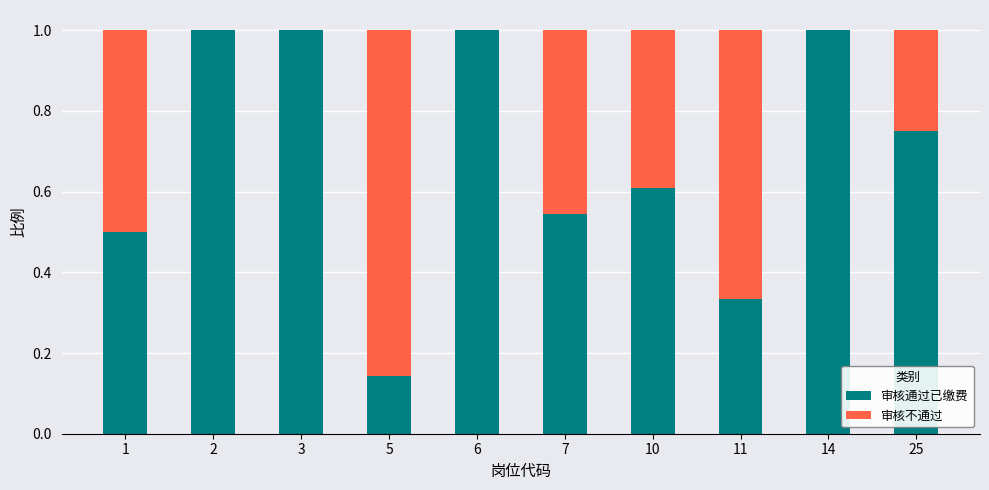

What is the maximum value for 审核通过已缴费?

1.0